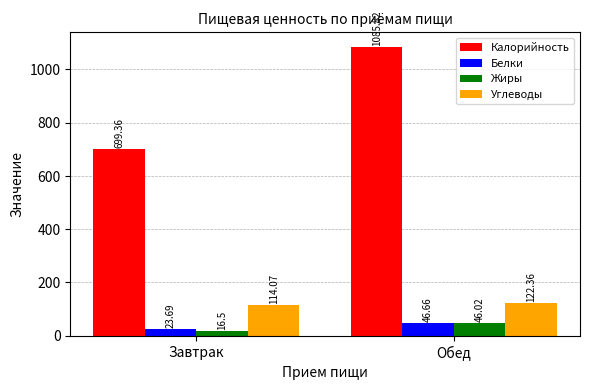

How many bars are there in each group?

4